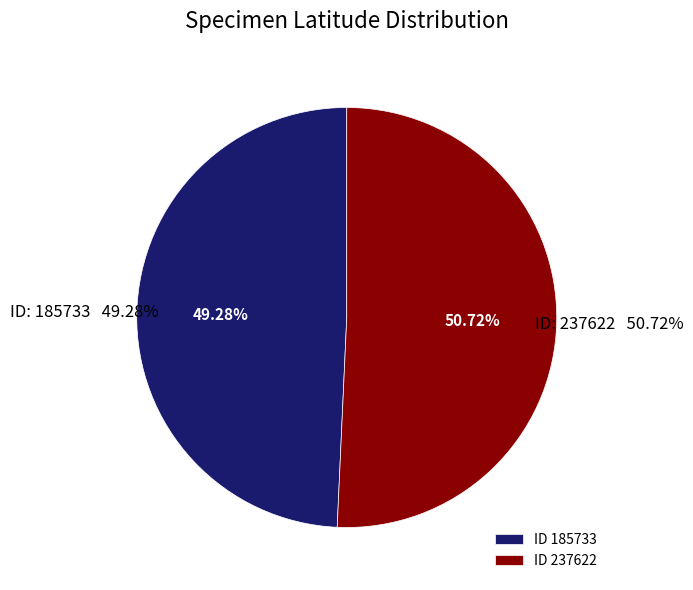

Is it true that 185733 is 49% of the pie?

True